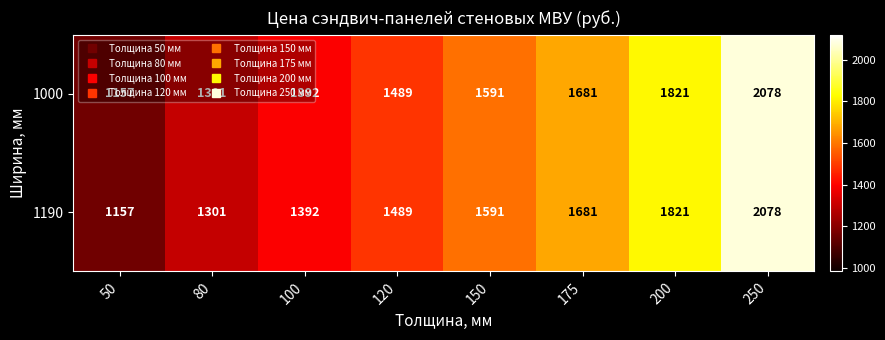

What is the sum of all 1000 values?

12510